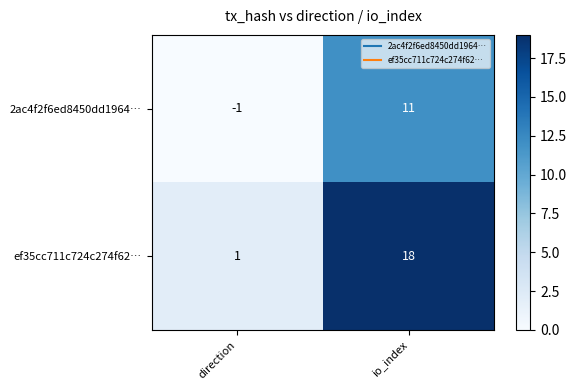

At how many categories does at least one series exceed 4?

1